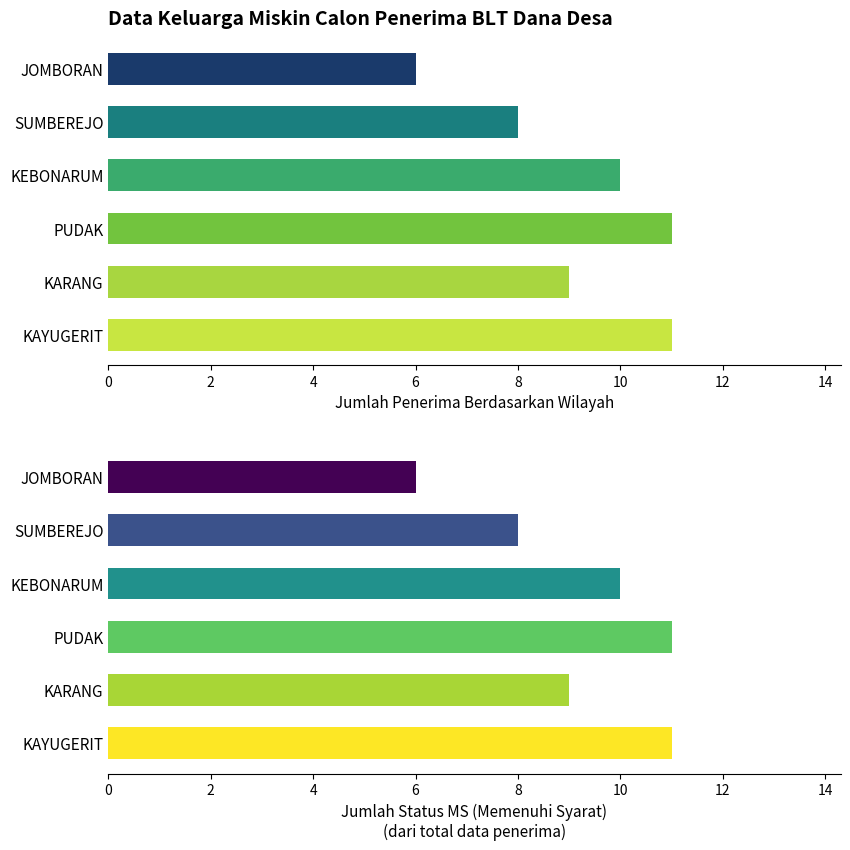

The chart shows a value of 11 at PUDAK. True or false?

True